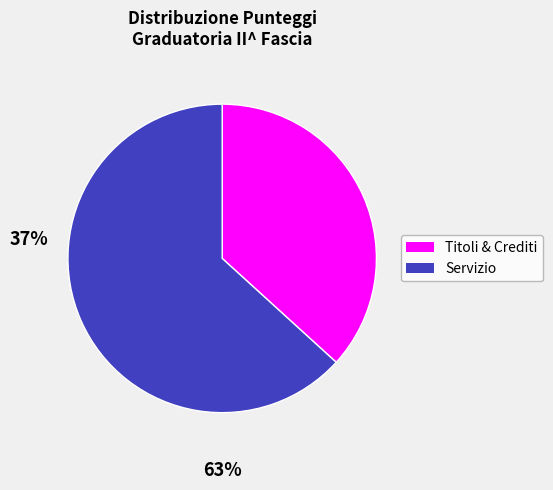

Does any single category account for the majority?

Yes